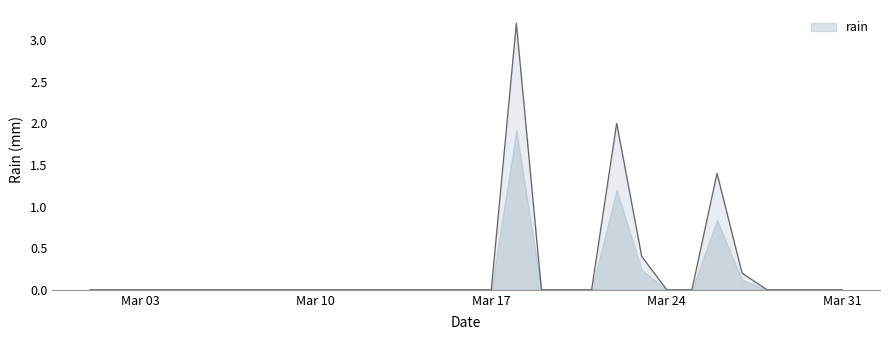

Which label corresponds to the largest value in the chart?

2014-03-18